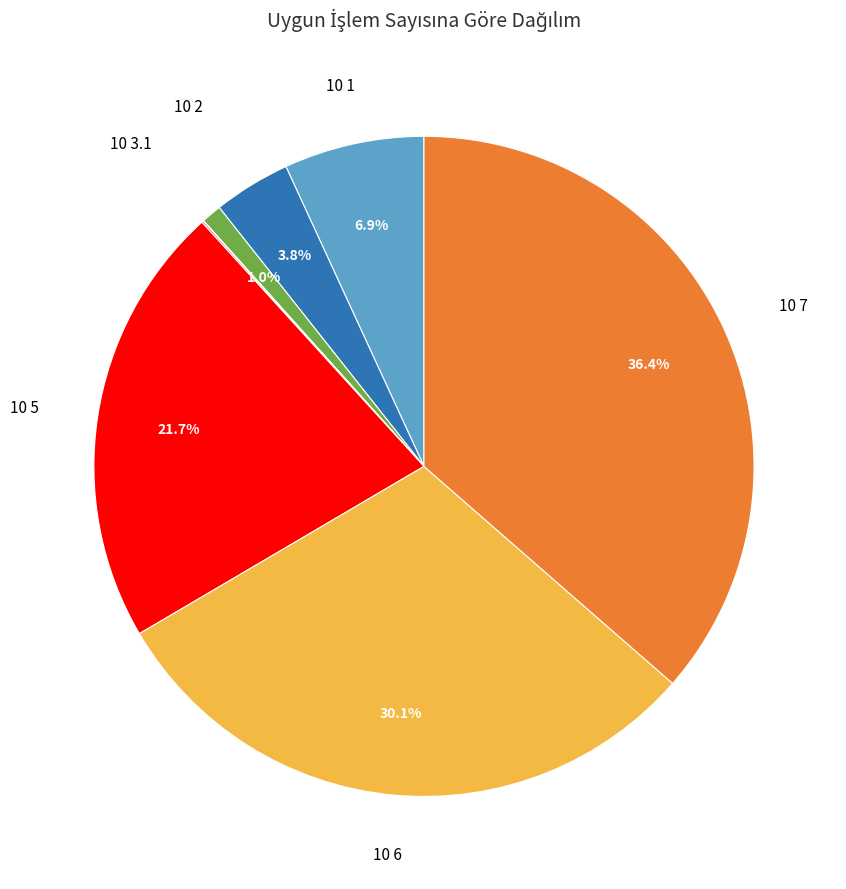

Does any single category account for the majority?

No